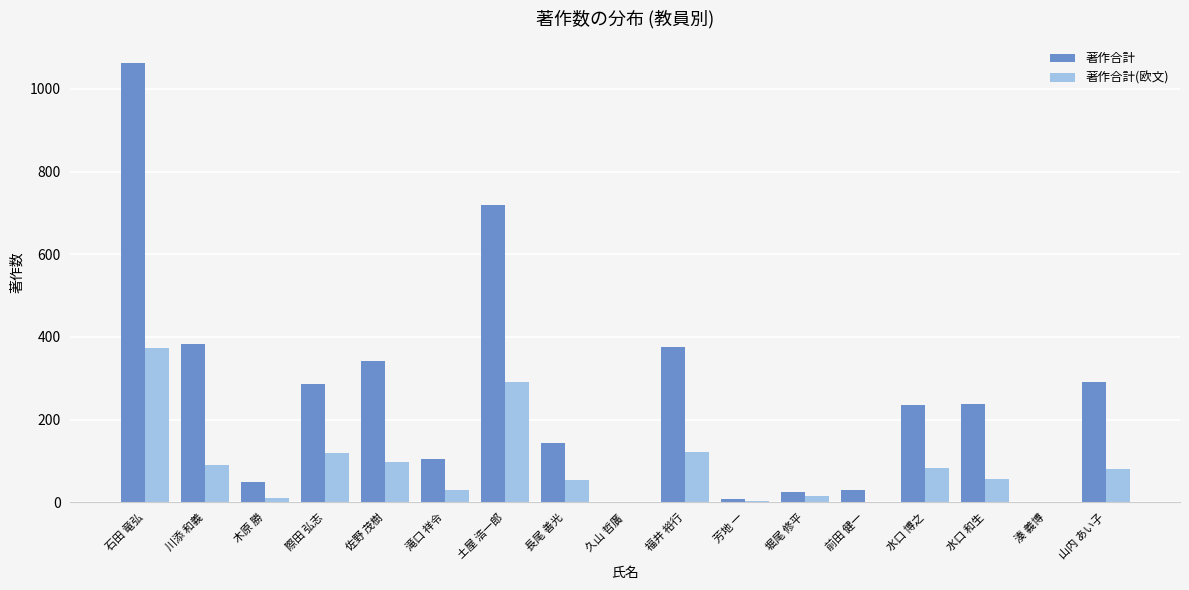

What is the sum of all 著作合計 values?

4287